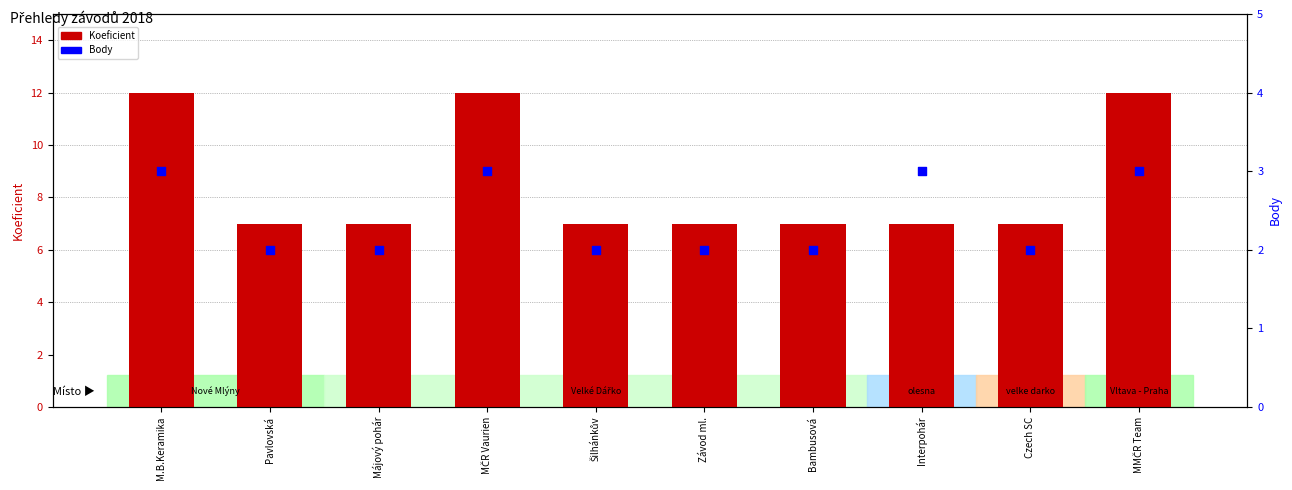

What are all the series names shown in the legend?

Koeficient, Body